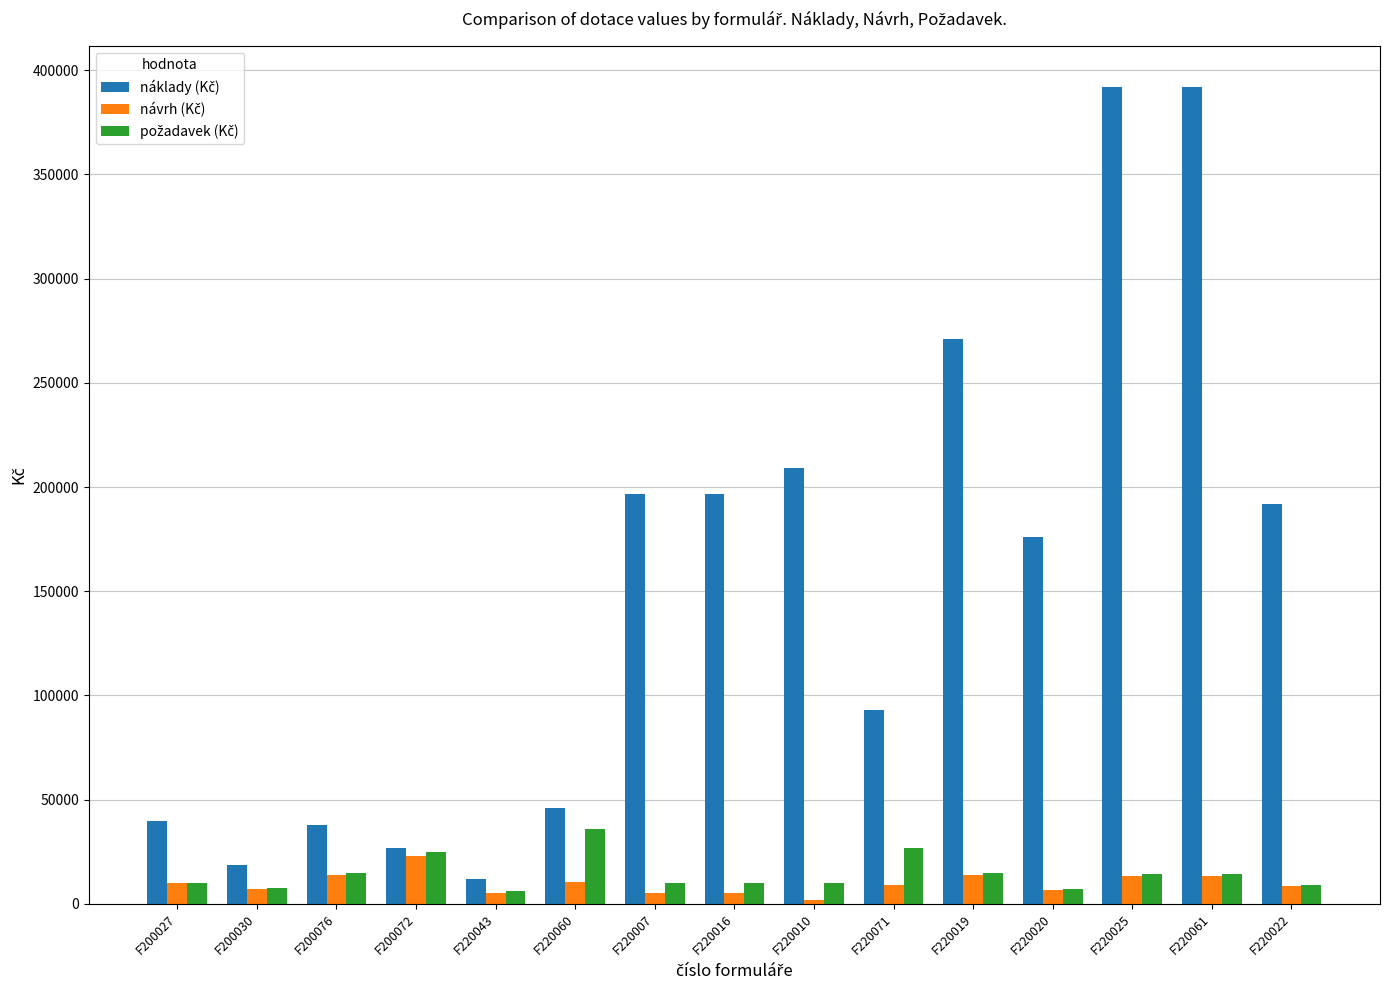

What is the spread (max minus min) of values at F220060?

35600